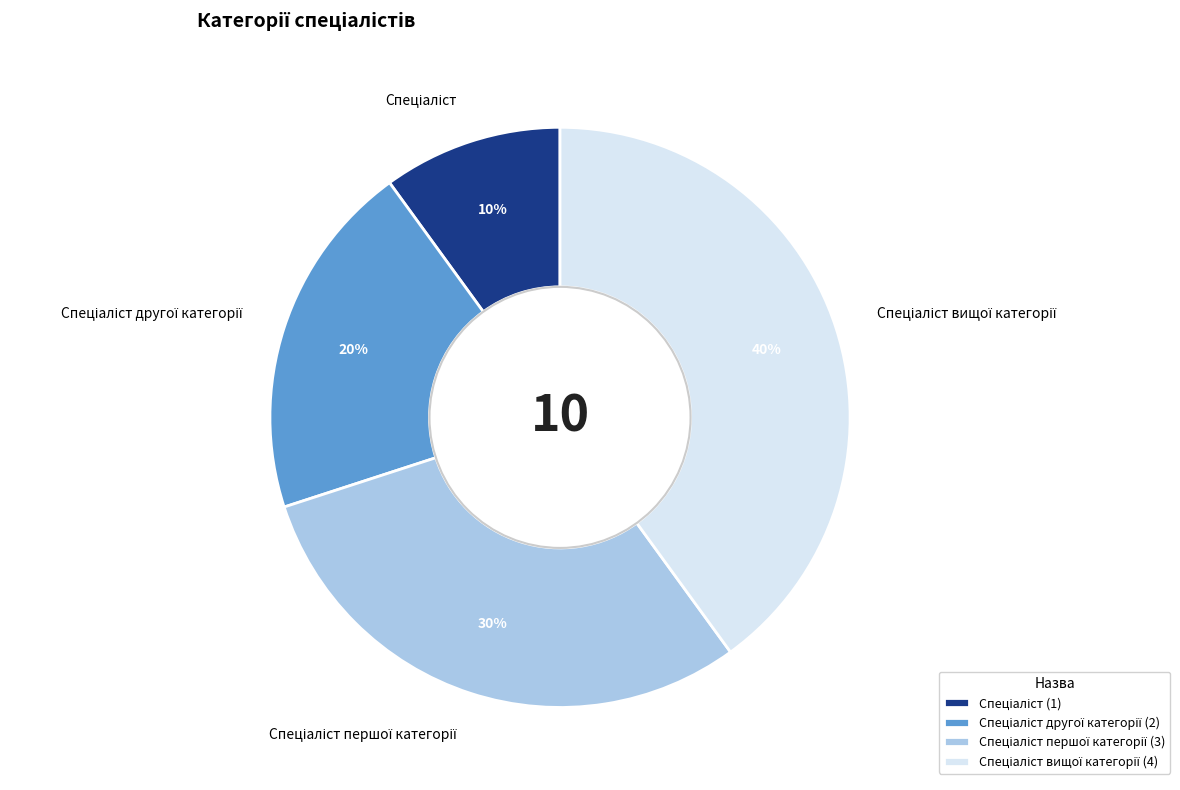

To the nearest percent, what is the average slice percentage?

25%